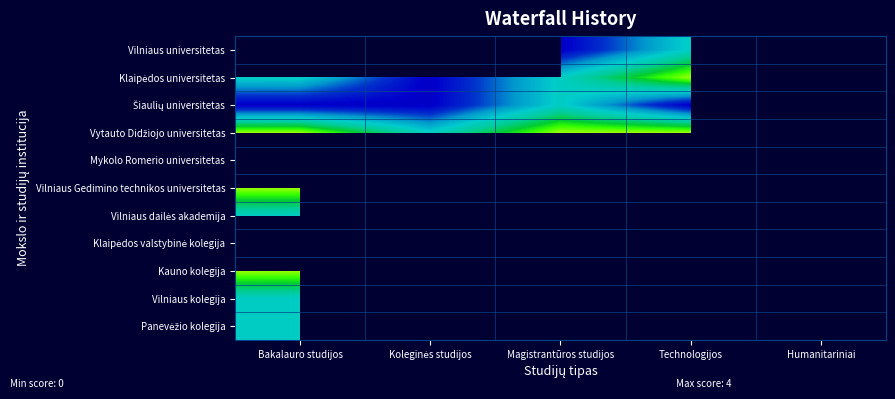

What is the difference between the second highest and minimum values in the Šiaulių universitetas series?

1.0